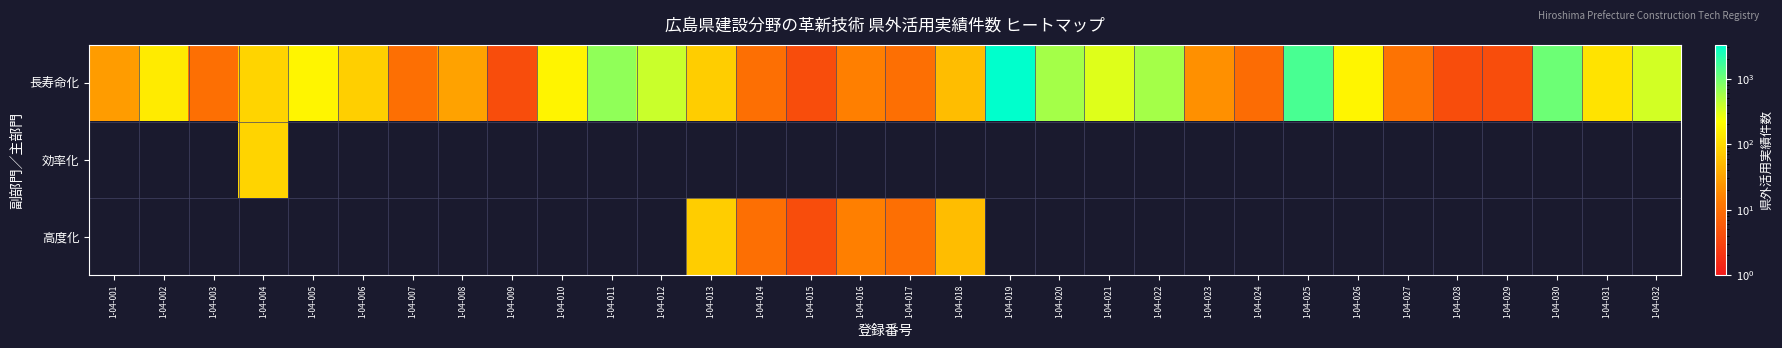

Reading left to right, what are all the values shown in this chart?

長寿命化: 1-04-001=27	1-04-002=144	1-04-003=10	1-04-004=90	1-04-005=183	1-04-006=80	1-04-007=10	1-04-008=31	1-04-009=4	1-04-010=176	1-04-011=715	1-04-012=389	1-04-013=78	1-04-014=10	1-04-015=4	1-04-016=15	1-04-017=10	1-04-018=54	1-04-019=3274	1-04-020=573	1-04-021=310	1-04-022=560	1-04-023=21	1-04-024=9	1-04-025=1490	1-04-026=184	1-04-027=11	1-04-028=4	1-04-029=4	1-04-030=1047	1-04-031=124	1-04-032=352
効率化: 1-04-001=0	1-04-002=0	1-04-003=0	1-04-004=90	1-04-005=0	1-04-006=0	1-04-007=0	1-04-008=0	1-04-009=0	1-04-010=0	1-04-011=0	1-04-012=0	1-04-013=0	1-04-014=0	1-04-015=0	1-04-016=0	1-04-017=0	1-04-018=0	1-04-019=0	1-04-020=0	1-04-021=0	1-04-022=0	1-04-023=0	1-04-024=0	1-04-025=0	1-04-026=0	1-04-027=0	1-04-028=0	1-04-029=0	1-04-030=0	1-04-031=0	1-04-032=0
高度化: 1-04-001=0	1-04-002=0	1-04-003=0	1-04-004=0	1-04-005=0	1-04-006=0	1-04-007=0	1-04-008=0	1-04-009=0	1-04-010=0	1-04-011=0	1-04-012=0	1-04-013=78	1-04-014=10	1-04-015=4	1-04-016=15	1-04-017=10	1-04-018=54	1-04-019=0	1-04-020=0	1-04-021=0	1-04-022=0	1-04-023=0	1-04-024=0	1-04-025=0	1-04-026=0	1-04-027=0	1-04-028=0	1-04-029=0	1-04-030=0	1-04-031=0	1-04-032=0